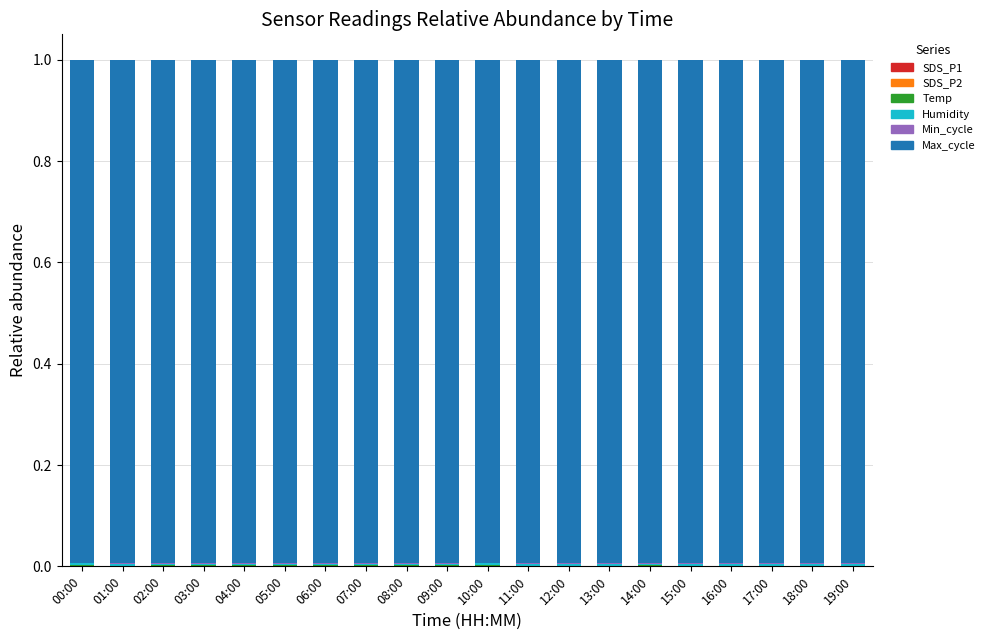

Between 03:00 and 08:00, which series saw the biggest shift?

Humidity